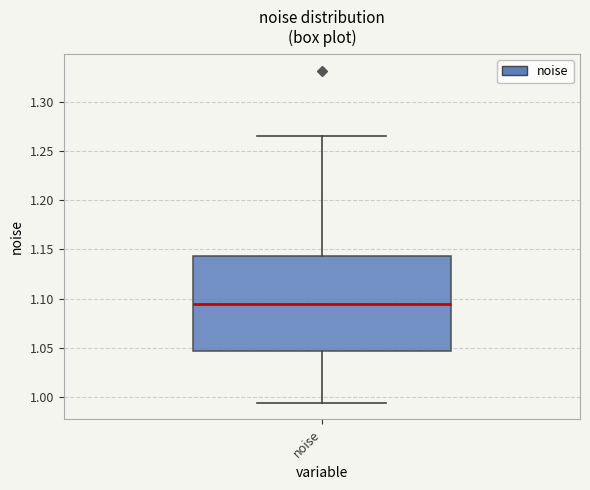

Where is the upper edge of the box for noise on the y-axis? The values are not printed on the chart, so give them approximately, as read against the axis.

1.145